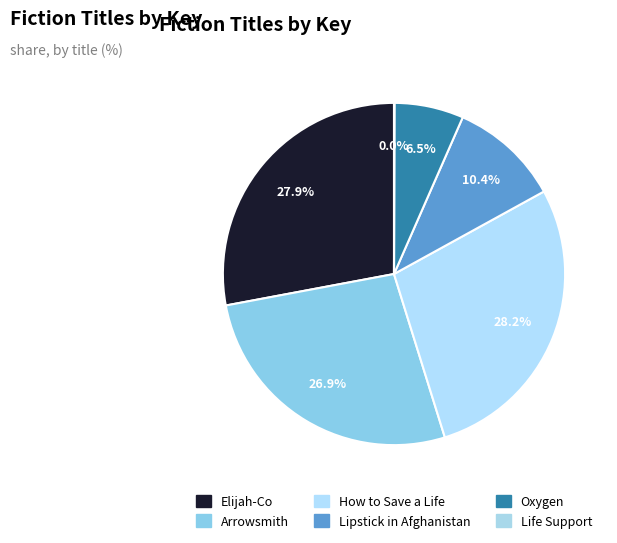

To the nearest percent, what is the average slice percentage?

17%